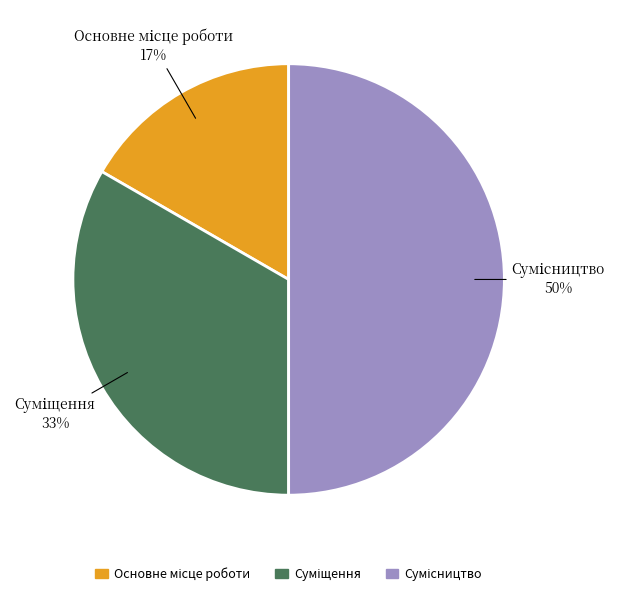

To the nearest percent, what is the difference between the largest and smallest slice percentages?

33%